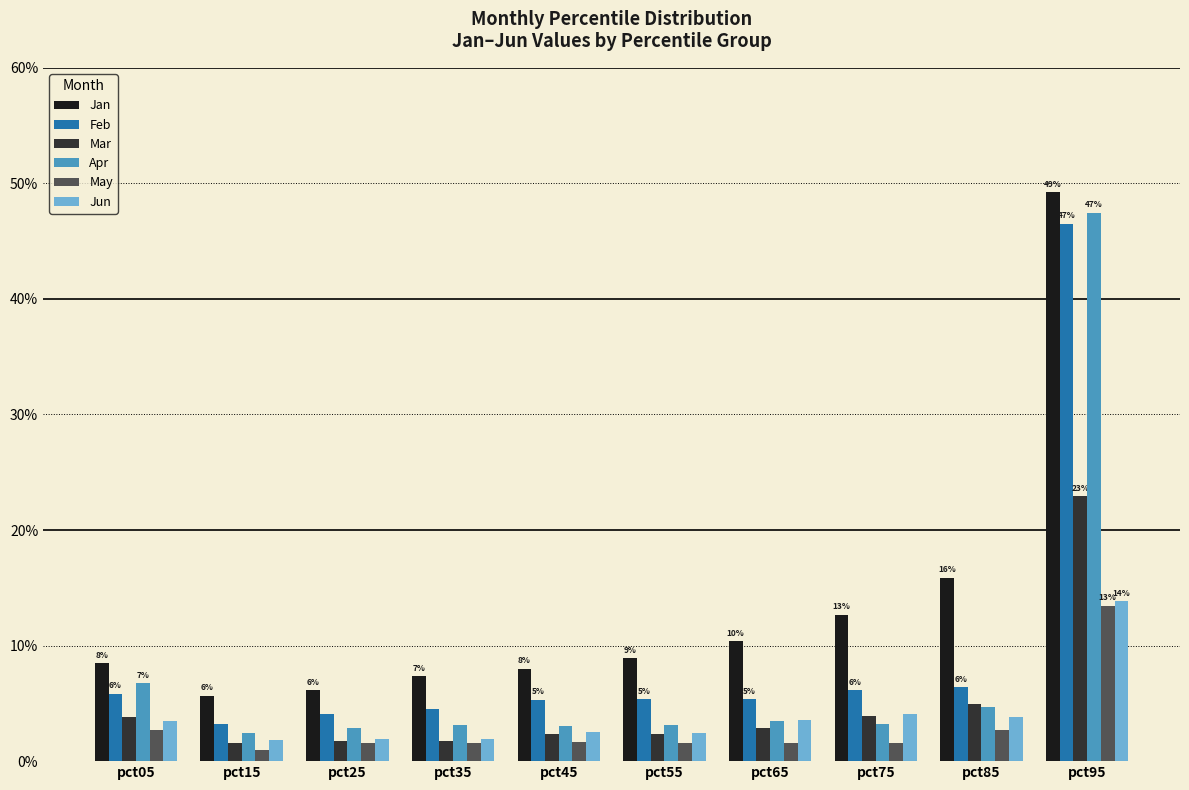

What are all the series names shown in the legend?

Jan, Feb, Mar, Apr, May, Jun